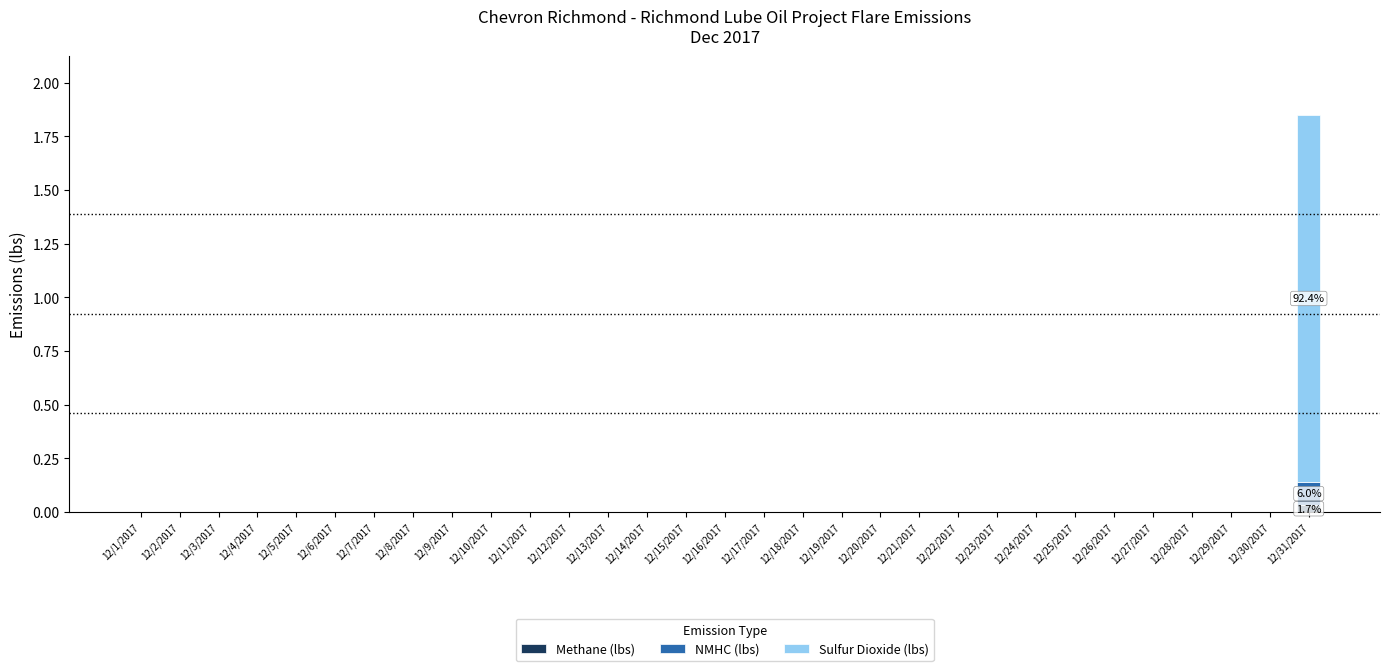

At which category is the sum across all series the highest?

12/31/2017